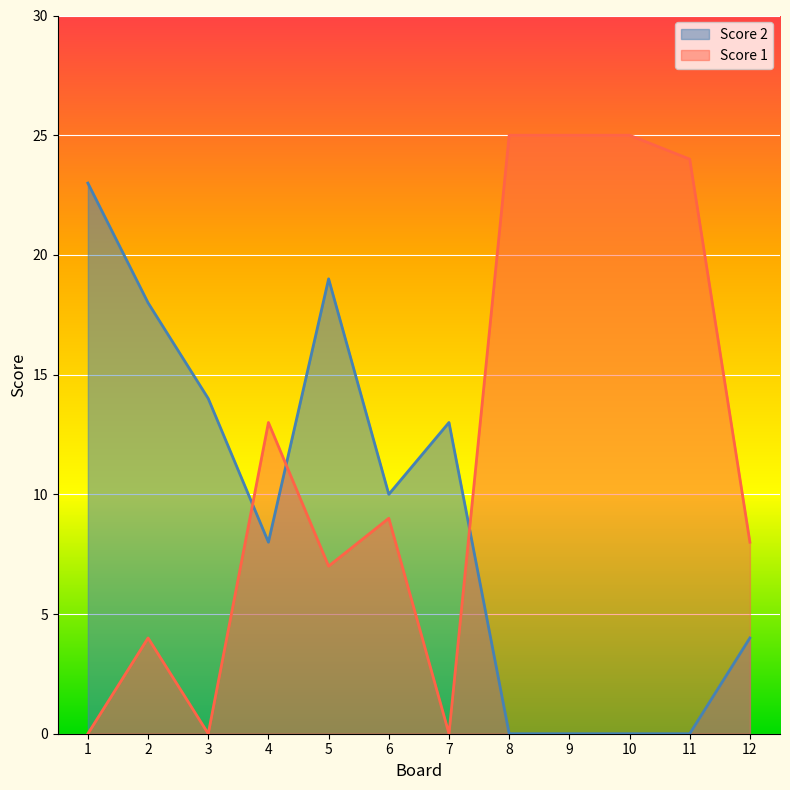

How many lines are shown in the chart?

2